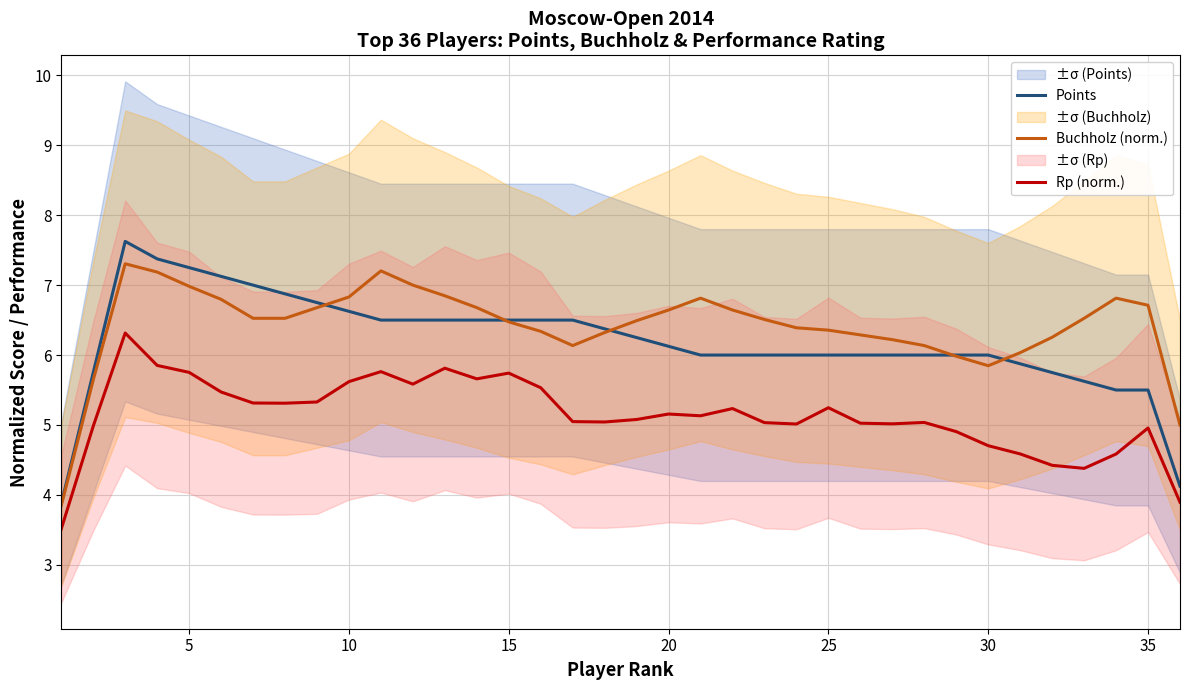

Is it true that Rp (norm.) equals 1.8 at 20?

False